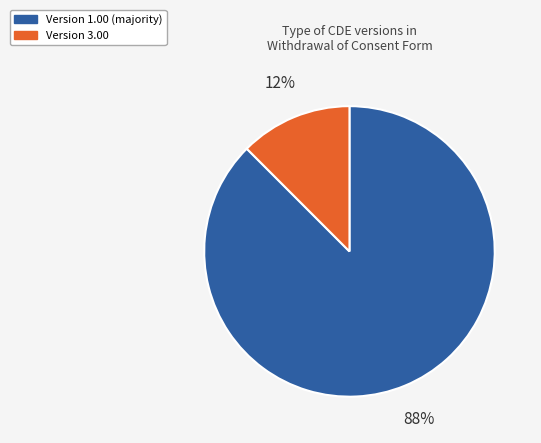

To the nearest percent, what is the average slice percentage?

50%